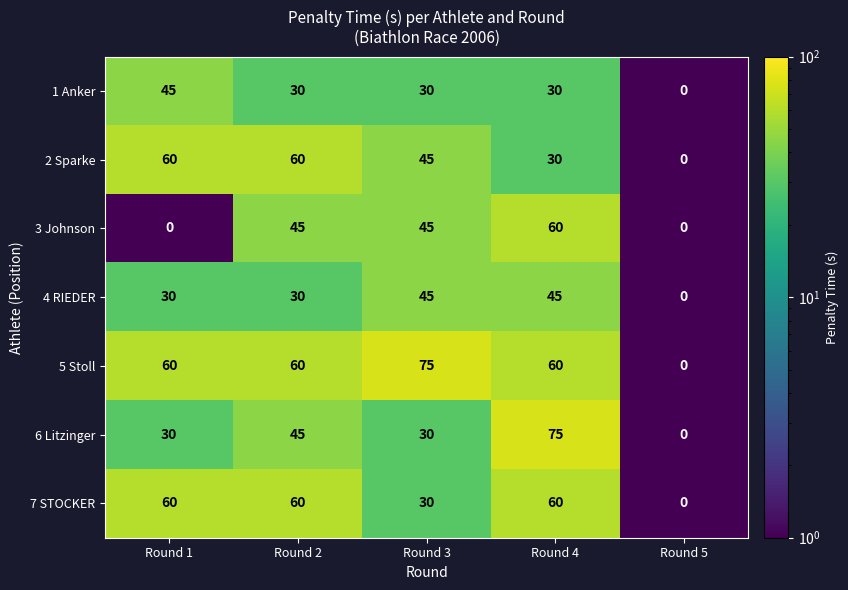

What is the difference between the highest and lowest values at Round 4?

45